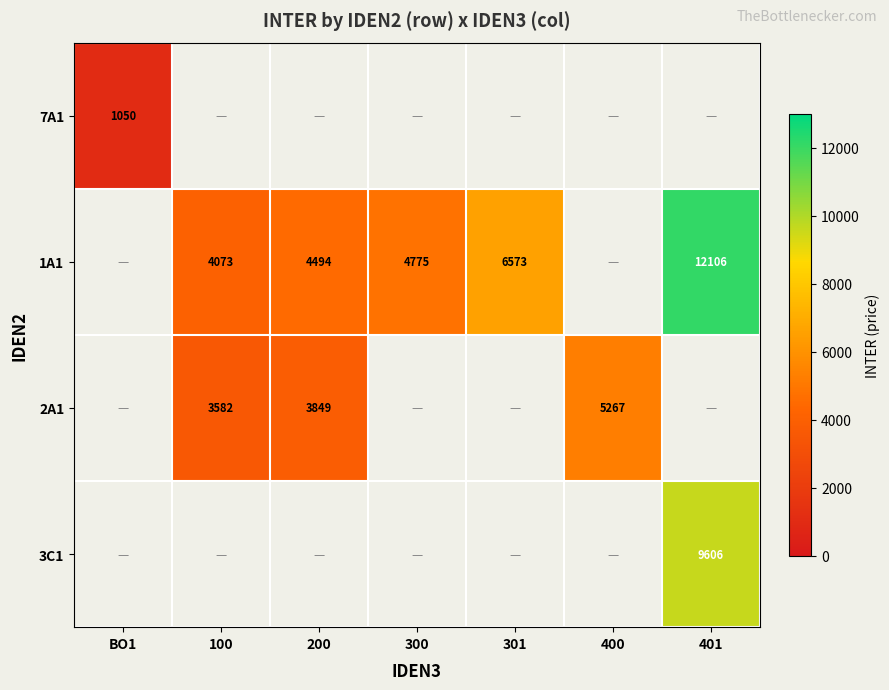

Which has a higher value, 401 or BO1?

BO1